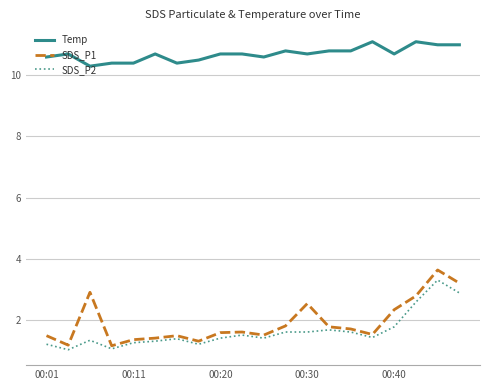

True or false: SDS_P2 has more than 1 points higher than both neighbors.

True